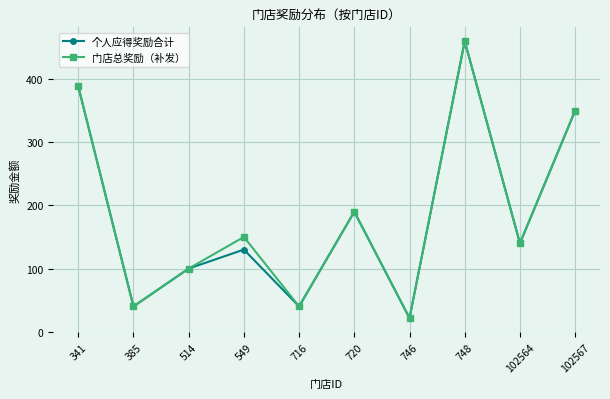

Is the value of 门店总奖励（补发） at 549 greater than the value of 个人应得奖励合计 at 549?

Yes